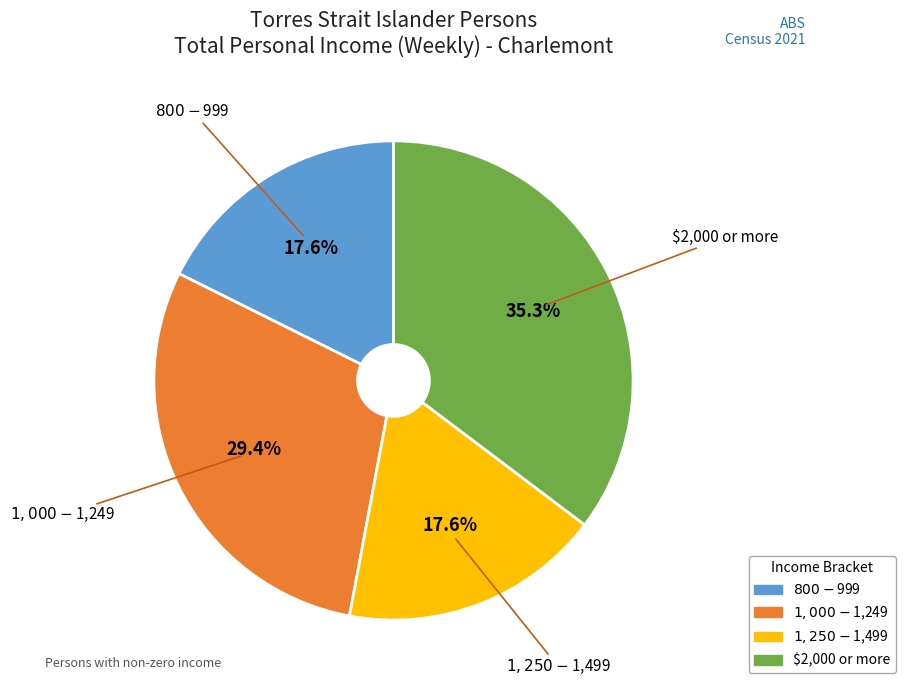

The $800-$999 slice represents 18% of the pie. True or false?

True